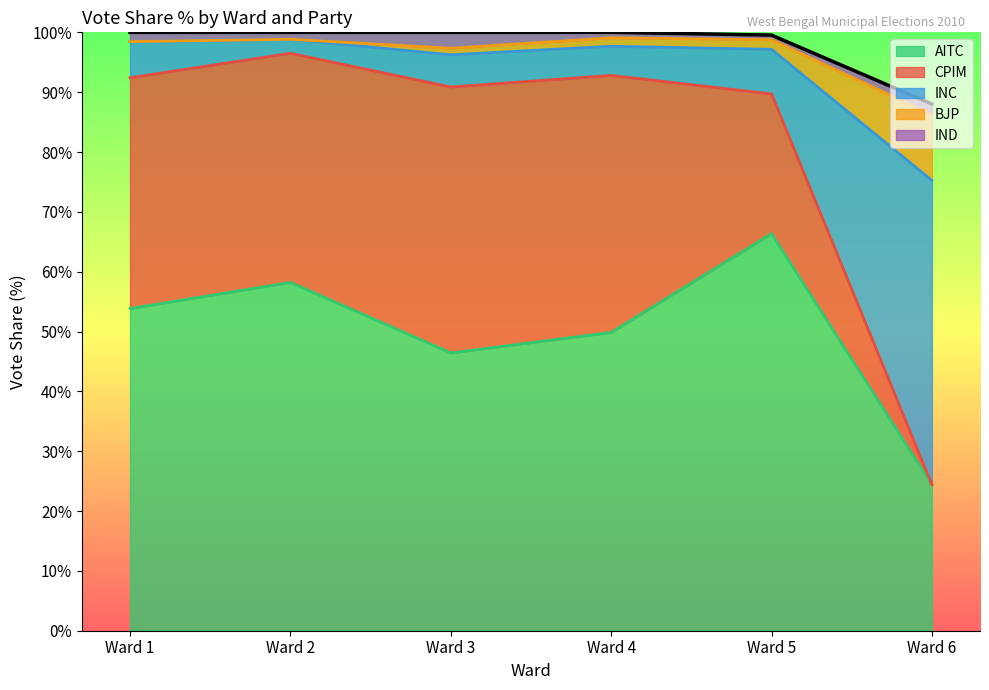

What is the maximum value for AITC?

66.4